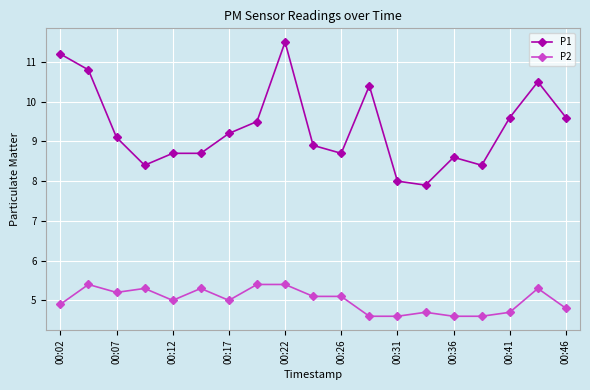

Does the chart display data point markers on the line(s)?

Yes